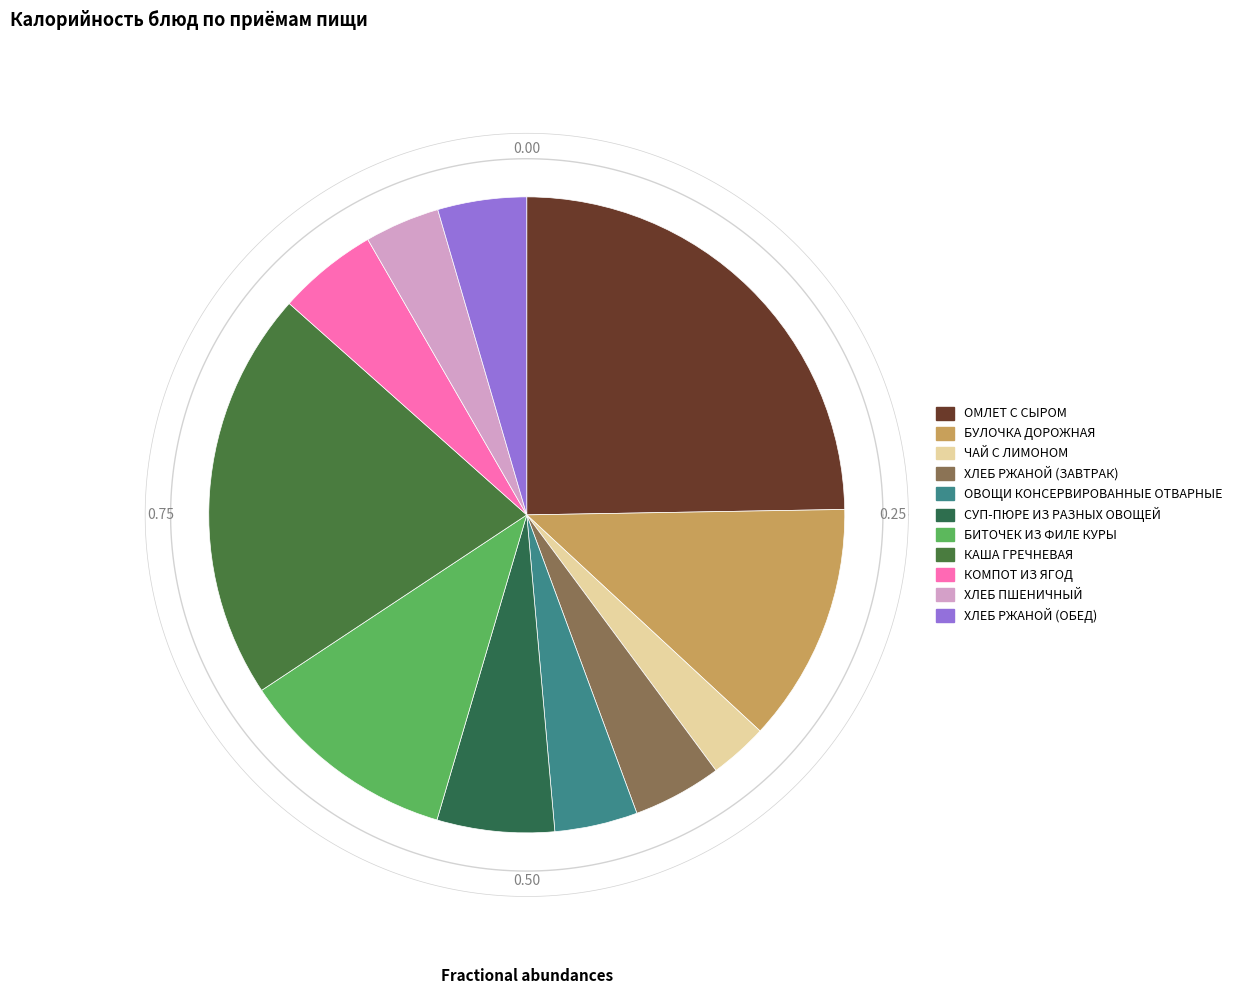

To the nearest percent, what is the difference between the largest and smallest slice percentages?

22%